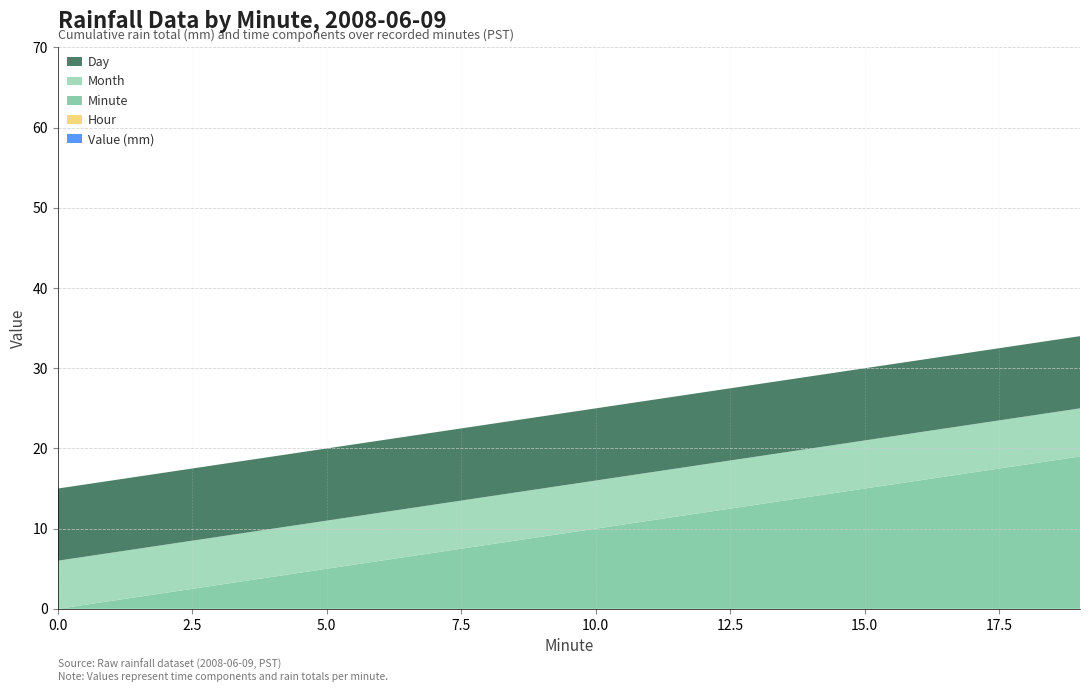

Reading left to right, transcribe all the data shown in this chart.

Minute: 0=0	1=1	2=2	3=3	4=4	5=5	6=6	7=7	8=8	9=9	10=10	11=11	12=12	13=13	14=14	15=15	16=16	17=17	18=18	19=19
Hour: 0=0	1=0	2=0	3=0	4=0	5=0	6=0	7=0	8=0	9=0	10=0	11=0	12=0	13=0	14=0	15=0	16=0	17=0	18=0	19=0
Month: 0=6	1=6	2=6	3=6	4=6	5=6	6=6	7=6	8=6	9=6	10=6	11=6	12=6	13=6	14=6	15=6	16=6	17=6	18=6	19=6
Day: 0=9	1=9	2=9	3=9	4=9	5=9	6=9	7=9	8=9	9=9	10=9	11=9	12=9	13=9	14=9	15=9	16=9	17=9	18=9	19=9
Value: 0=0	1=0	2=0	3=0	4=0	5=0	6=0	7=0	8=0	9=0	10=0	11=0	12=0	13=0	14=0	15=0	16=0	17=0	18=0	19=0